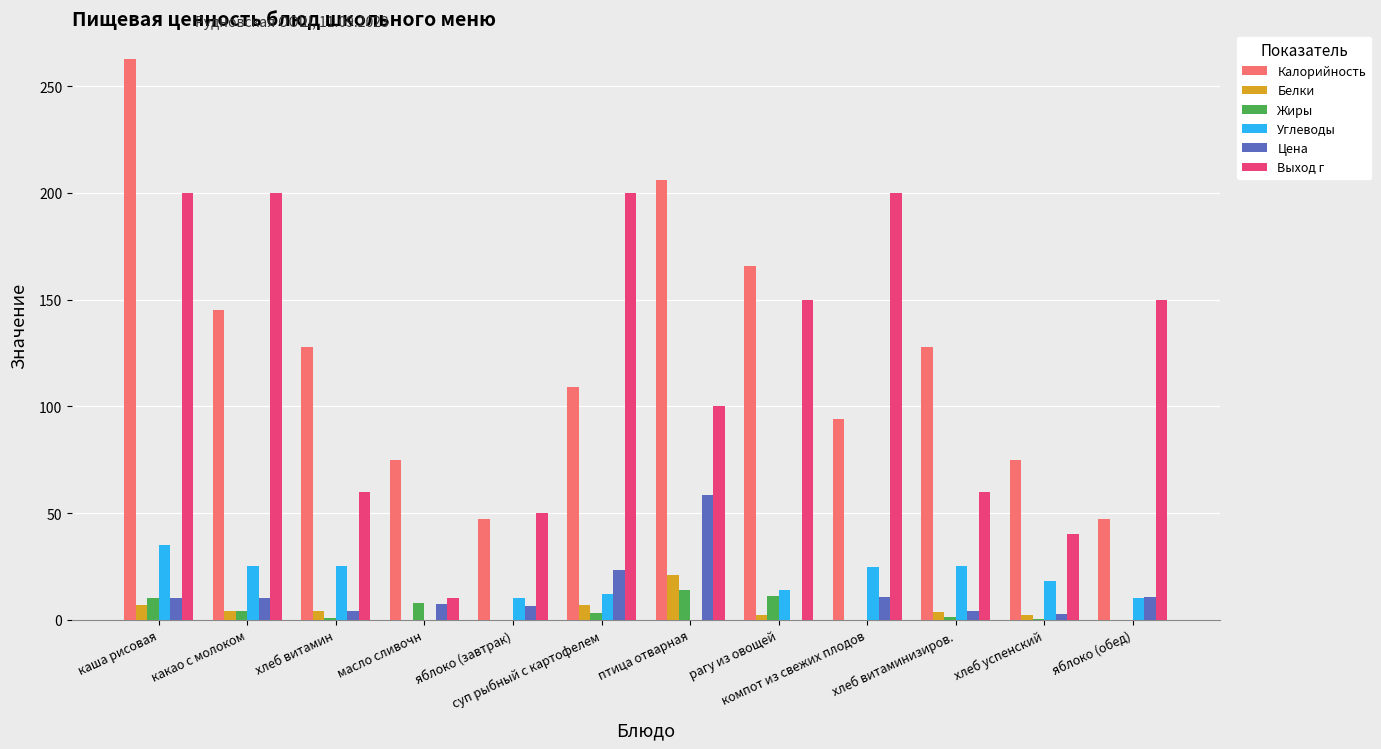

Which category has the highest value in the Цена series?

птица отварная